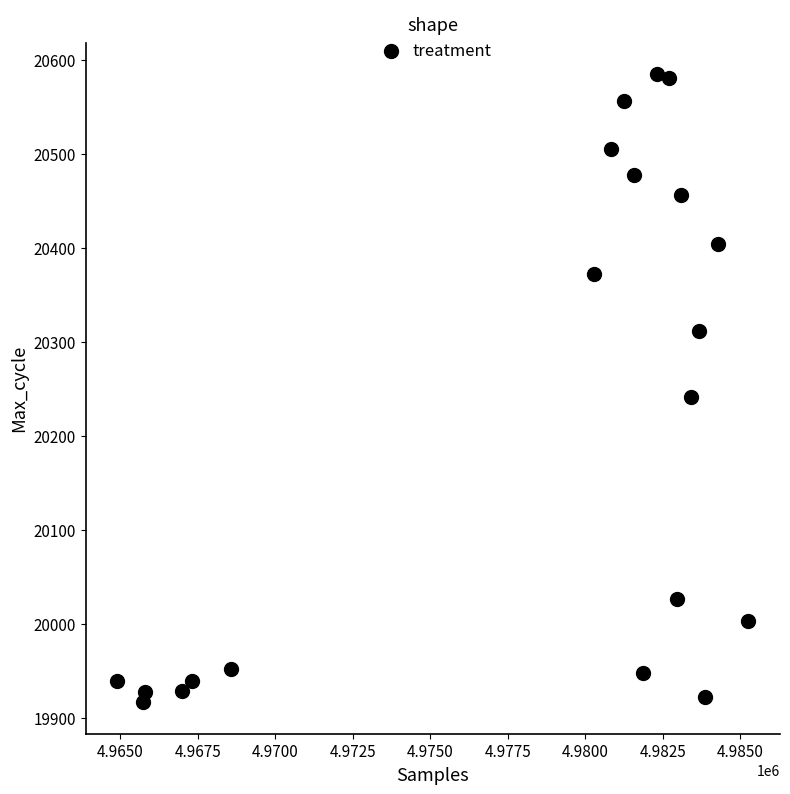

What is the range of X values (max minus min)?

20359